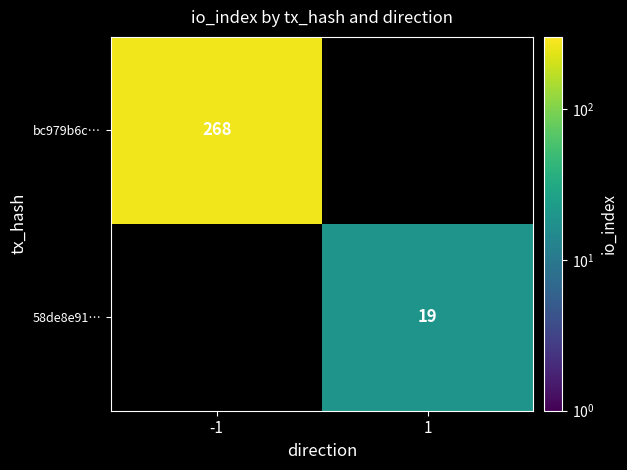

Is it true that bc979b6c… equals 268 at -1?

True